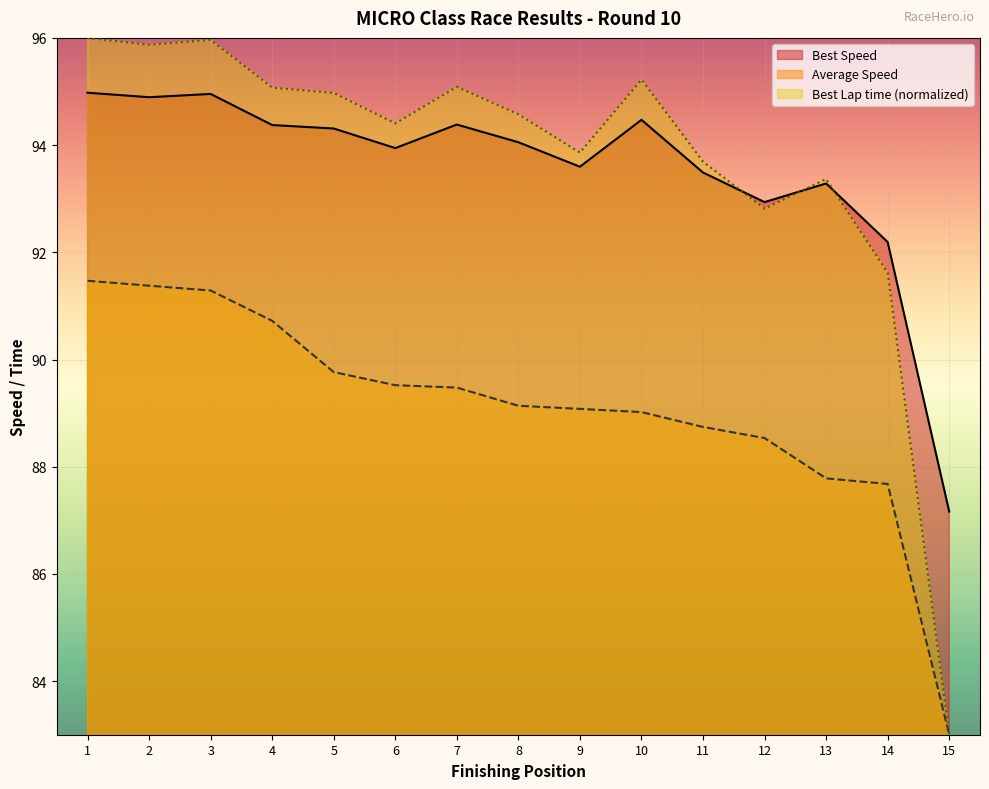

What is the value of the Best Lap time point at the 11th from the left?

93.7